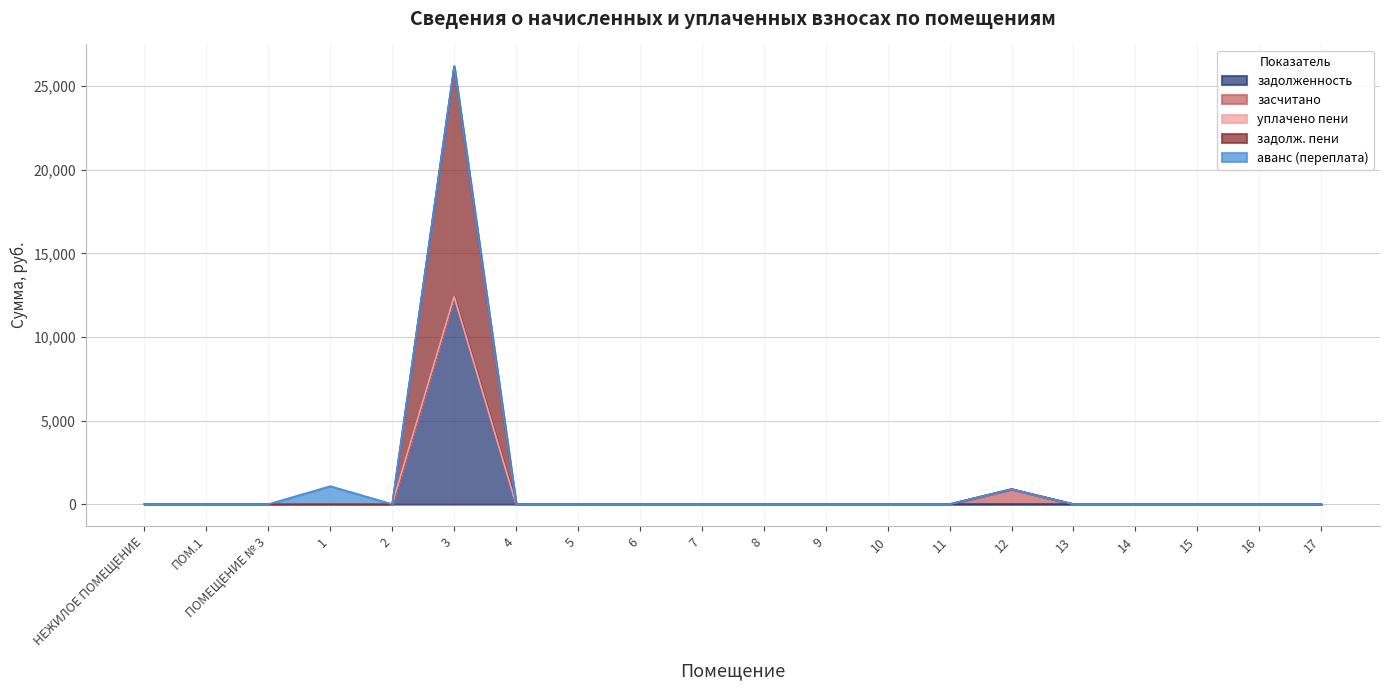

How many values in засчитано are above zero?

1